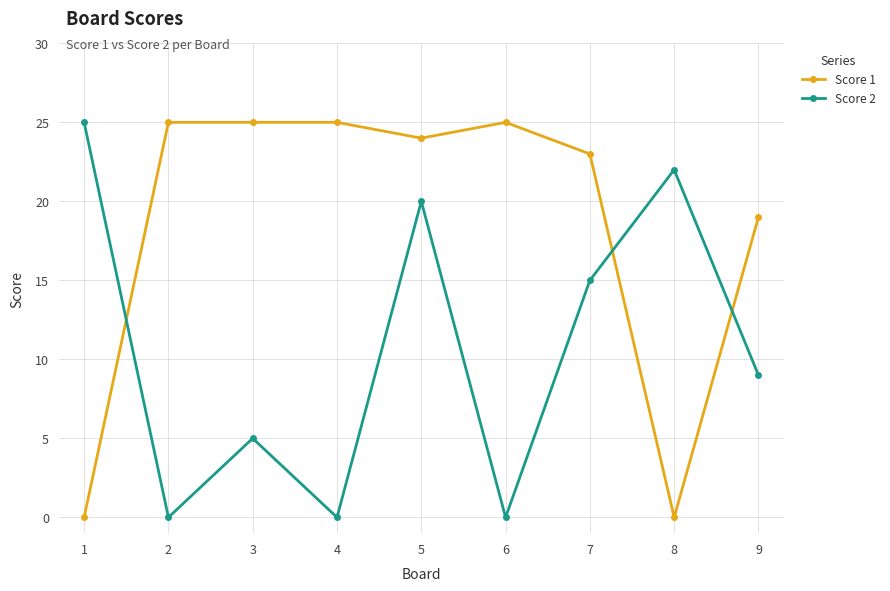

Does the chart display data point markers on the line(s)?

Yes